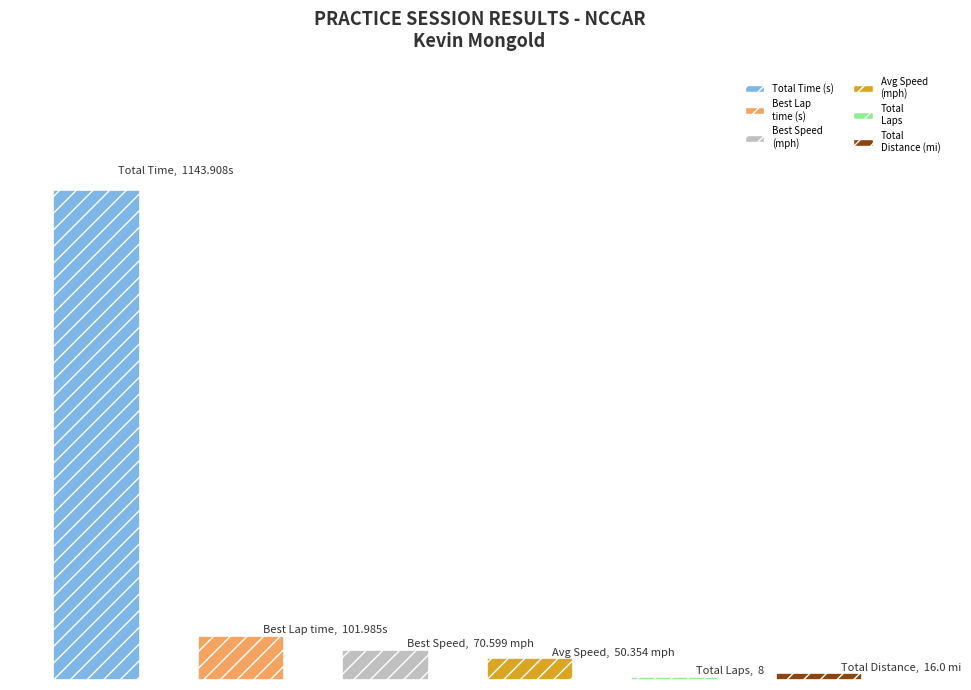

True or false: Total Distance has a value of 28.4 at Martin Diaz.

False